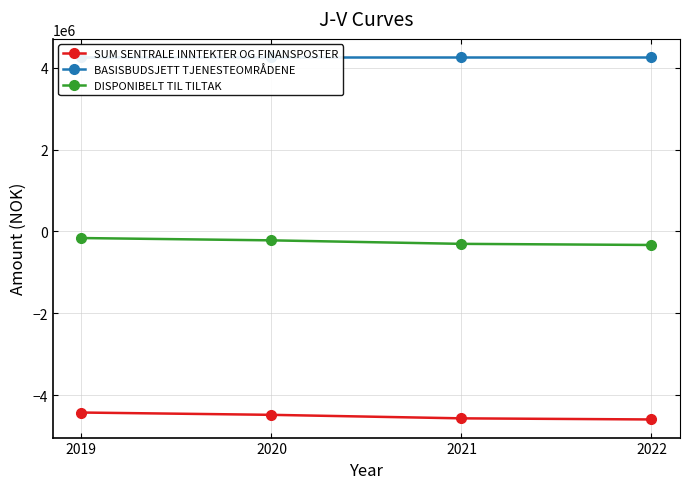

What is the difference between the highest and lowest values at 2021?

8825720